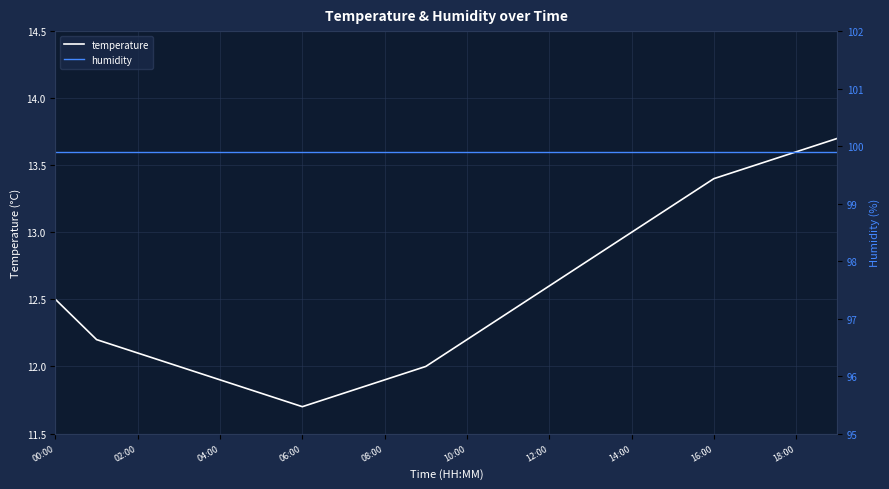

Reading left to right, list all the values displayed in this chart.

temperature: 12.5	12.2	12.1	12.0	11.9	11.8	11.7	11.8	11.9	12.0	12.2	12.4	12.6	12.8	13.0	13.2	13.4	13.5	13.6	13.7
humidity: 99.9	99.9	99.9	99.9	99.9	99.9	99.9	99.9	99.9	99.9	99.9	99.9	99.9	99.9	99.9	99.9	99.9	99.9	99.9	99.9